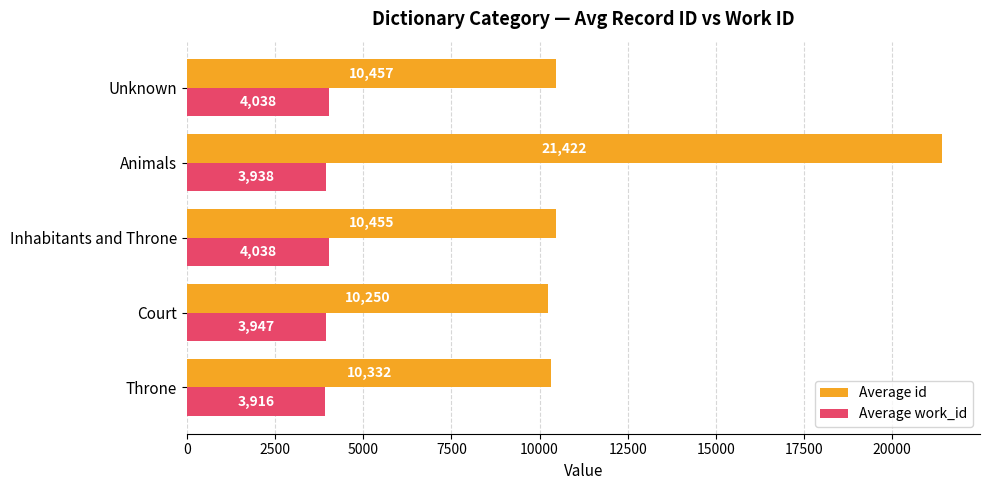

What is the lowest value of the Average id series?

10250.3